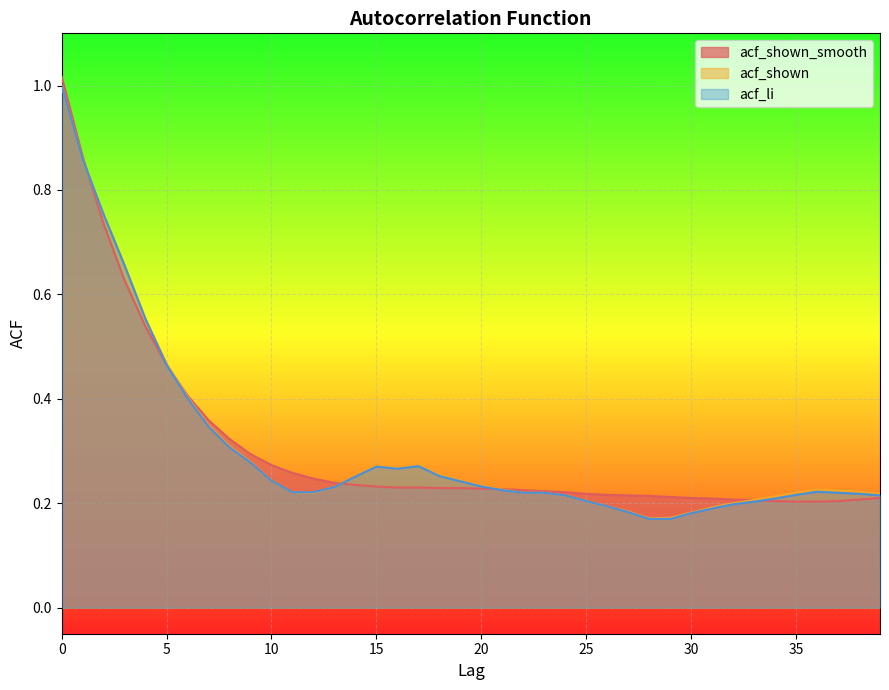

Reading right to left, list all the values displayed in this chart.

acf_shown_smooth: 0.2	0.2	0.2	0.2	0.2	0.2	0.2	0.2	0.2	0.2	0.2	0.2	0.2	0.2	0.2	0.2	0.2	0.2	0.2	0.2	0.2	0.2	0.2	0.2	0.2	0.2	0.2	0.2	0.3	0.3	0.3	0.3	0.4	0.4	0.5	0.5	0.6	0.7	0.9	1.0
acf_shown: 0.2	0.2	0.2	0.2	0.2	0.2	0.2	0.2	0.2	0.2	0.2	0.2	0.2	0.2	0.2	0.2	0.2	0.2	0.2	0.2	0.2	0.3	0.3	0.3	0.3	0.3	0.2	0.2	0.2	0.2	0.3	0.3	0.3	0.4	0.5	0.6	0.7	0.8	0.9	1.0
acf_li: 0.2	0.2	0.2	0.2	0.2	0.2	0.2	0.2	0.2	0.2	0.2	0.2	0.2	0.2	0.2	0.2	0.2	0.2	0.2	0.2	0.2	0.3	0.3	0.3	0.3	0.3	0.2	0.2	0.2	0.2	0.3	0.3	0.3	0.4	0.5	0.6	0.7	0.8	0.9	1.0